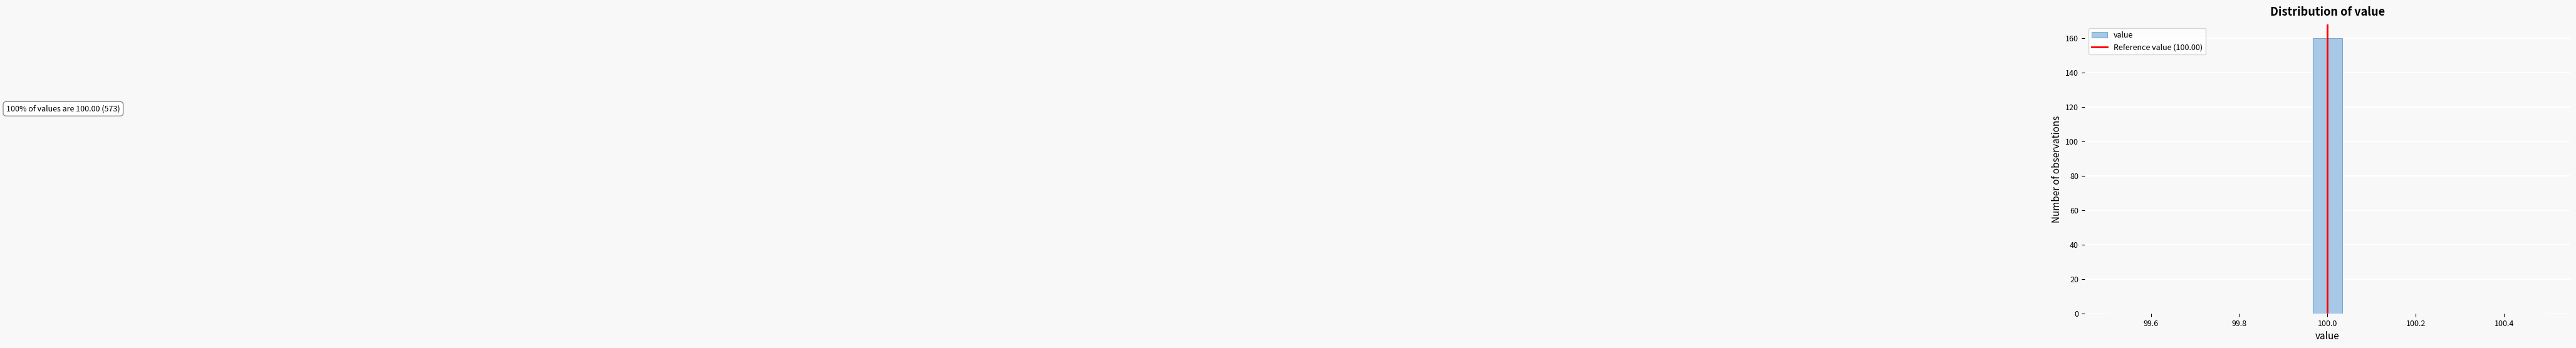

Read against the x-axis, roughly where is the centre of the tallest bar?

100.00